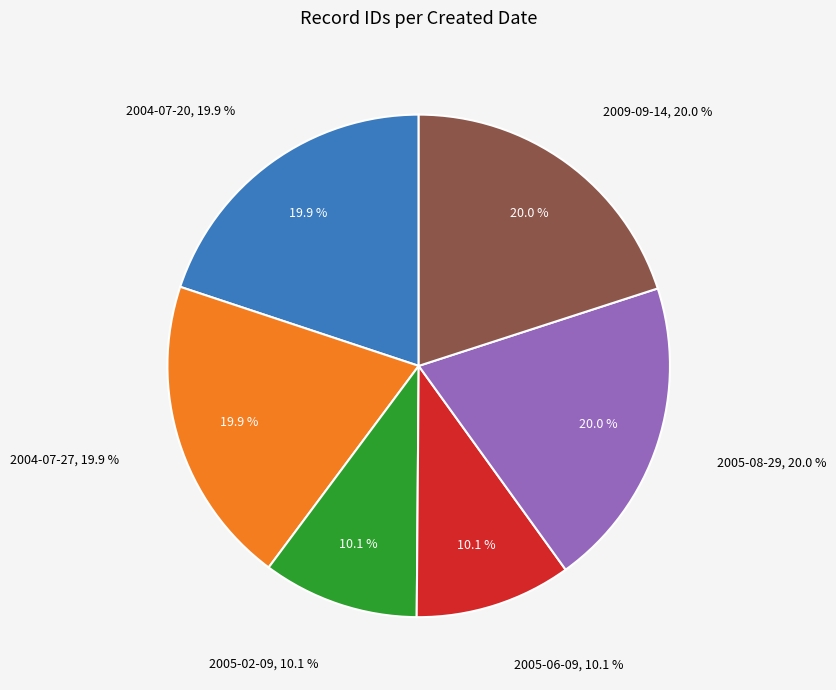

What is the change in value from 2004-07-20 to 2005-08-29?

+144